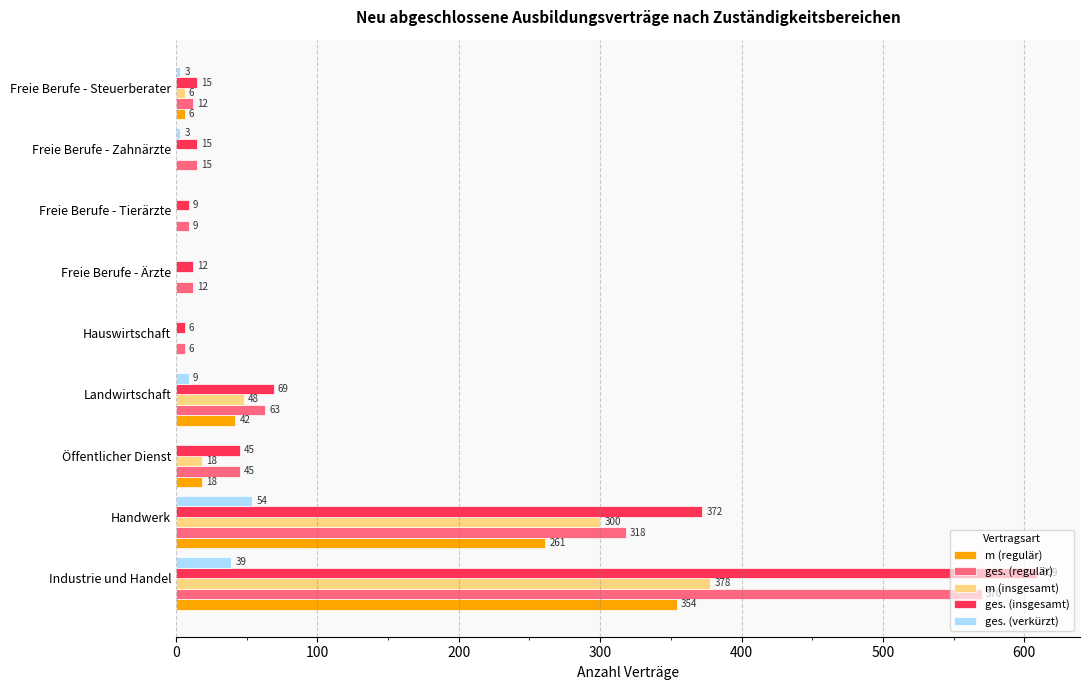

Where is ges. (regulär) nearest to the value 288?

Handwerk